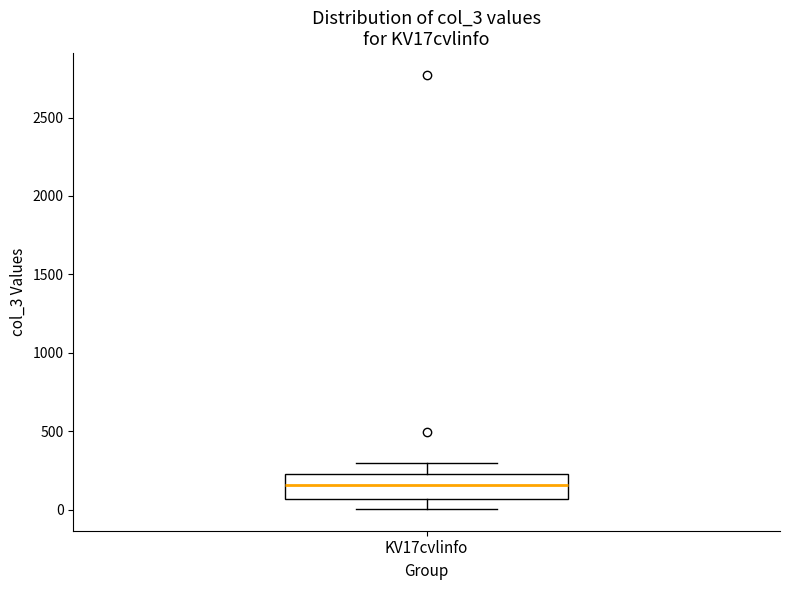

Transcribe this box plot: give where the median line is, the range the box spans, and where the two whiskers end, as read against the y-axis. The values are not printed on the chart, so give them approximately, as read against the axis.

median 150, box 50 to 250, whiskers 0 to 300